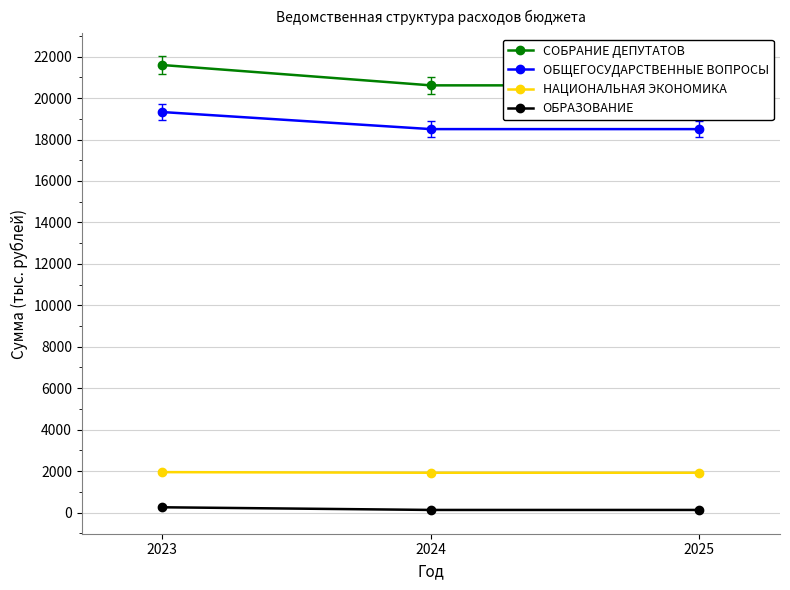

The ОБРАЗОВАНИЕ series shows 81.0 at 2025. True or false?

False